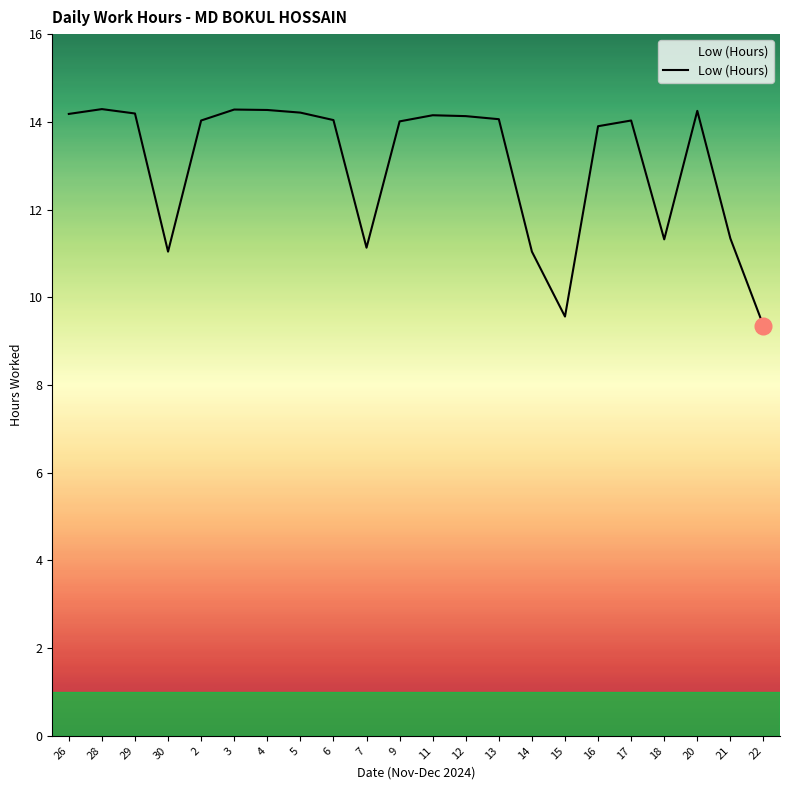

What is the change in value from 3 to 16?

-0.4